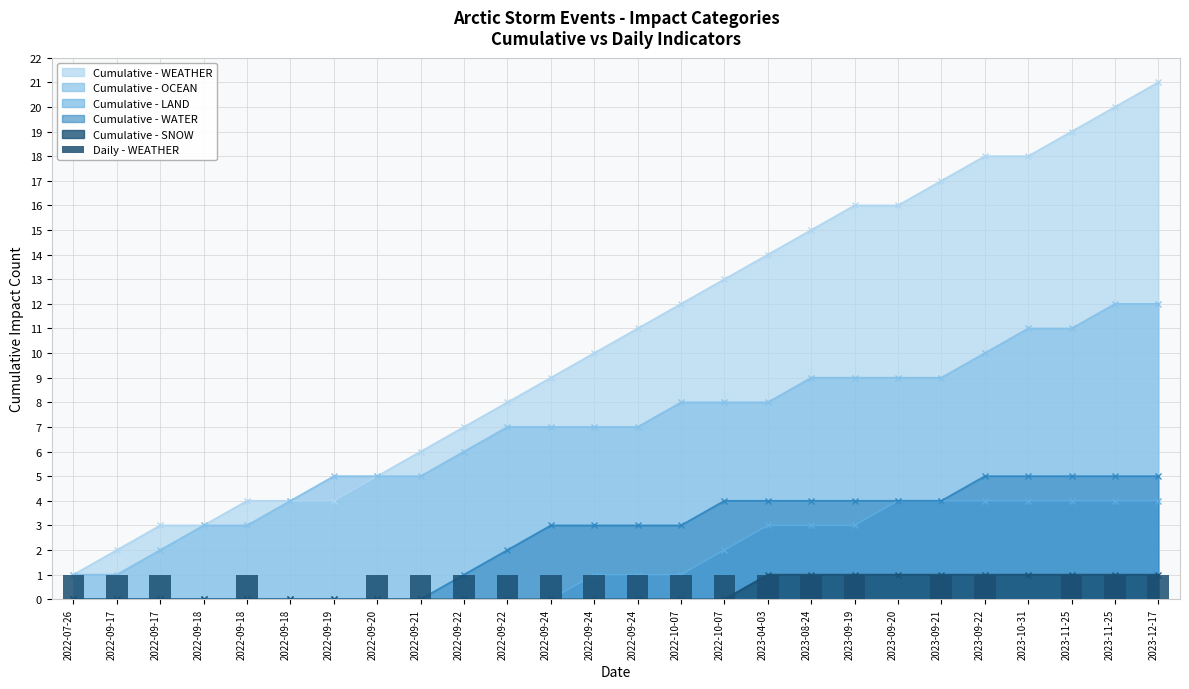

Reading left to right, extract all data points from this chart.

1	1	1	0	1	0	0	1	1	1	1	1	1	1	1	1	1	1	1	0	1	1	0	1	1	1